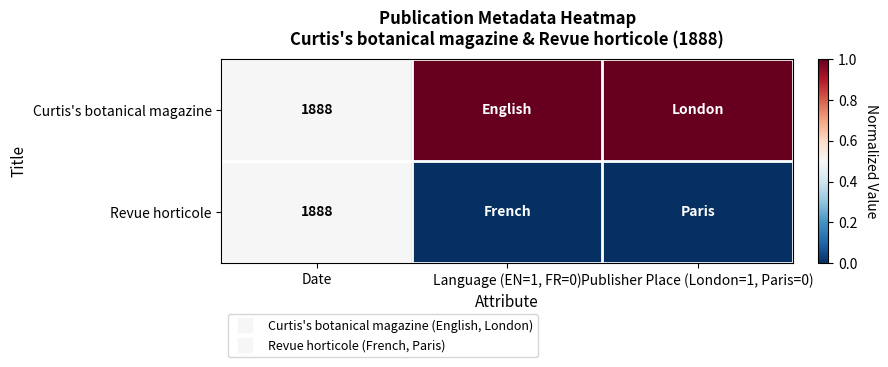

The value of Curtis's botanical magazine at Publisher Place (London=1, Paris=0) is 0.7. True or false?

False